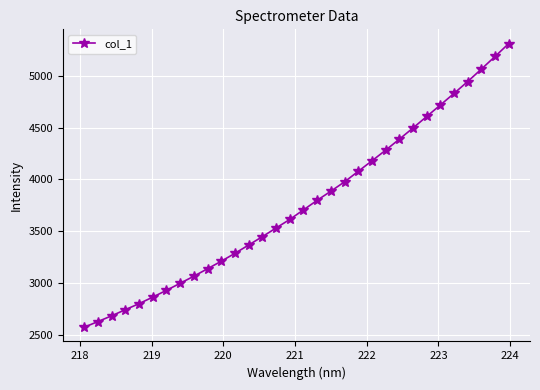

What is the value of the 8th point from the left?

2995.9